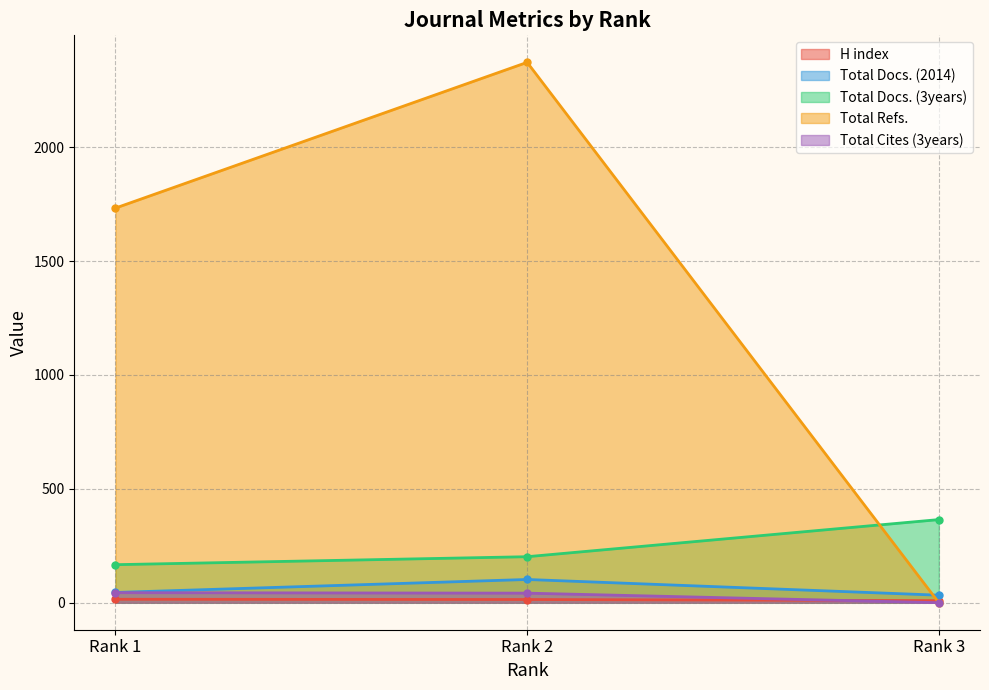

What is the maximum value shown in the chart?

2373